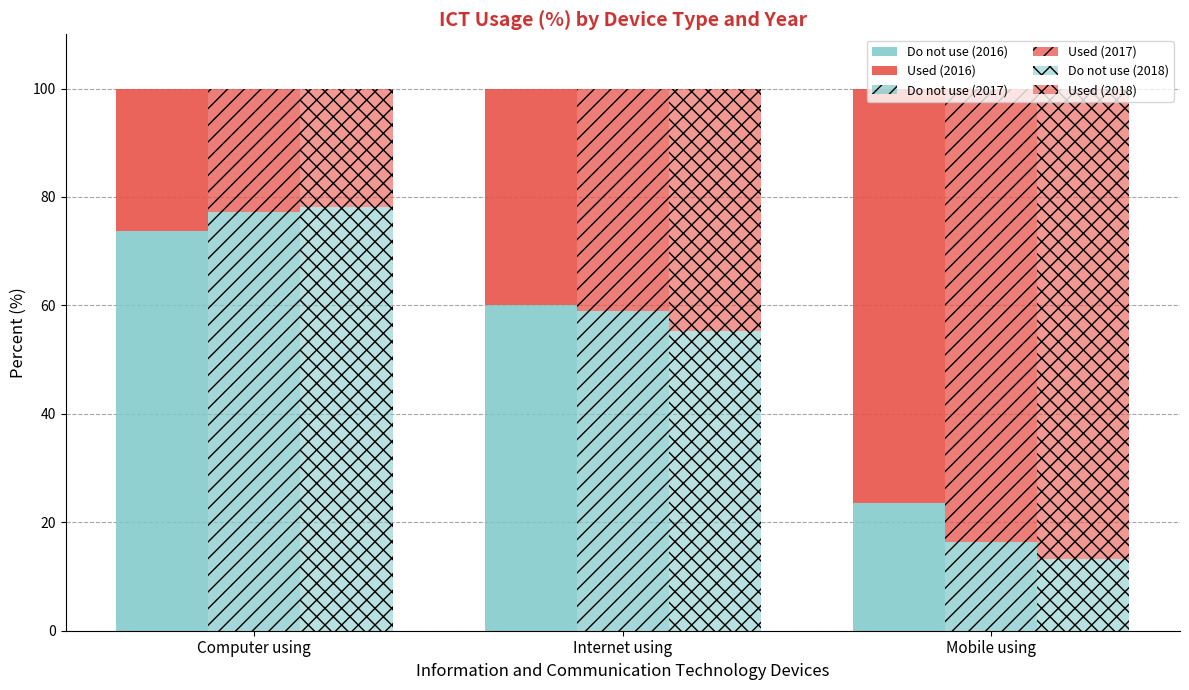

What is the label of the 3rd bar from the right?

Computer using